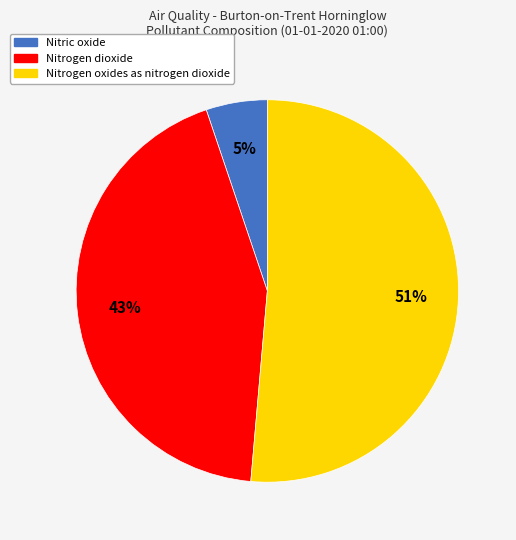

How many segments does this pie chart have?

3